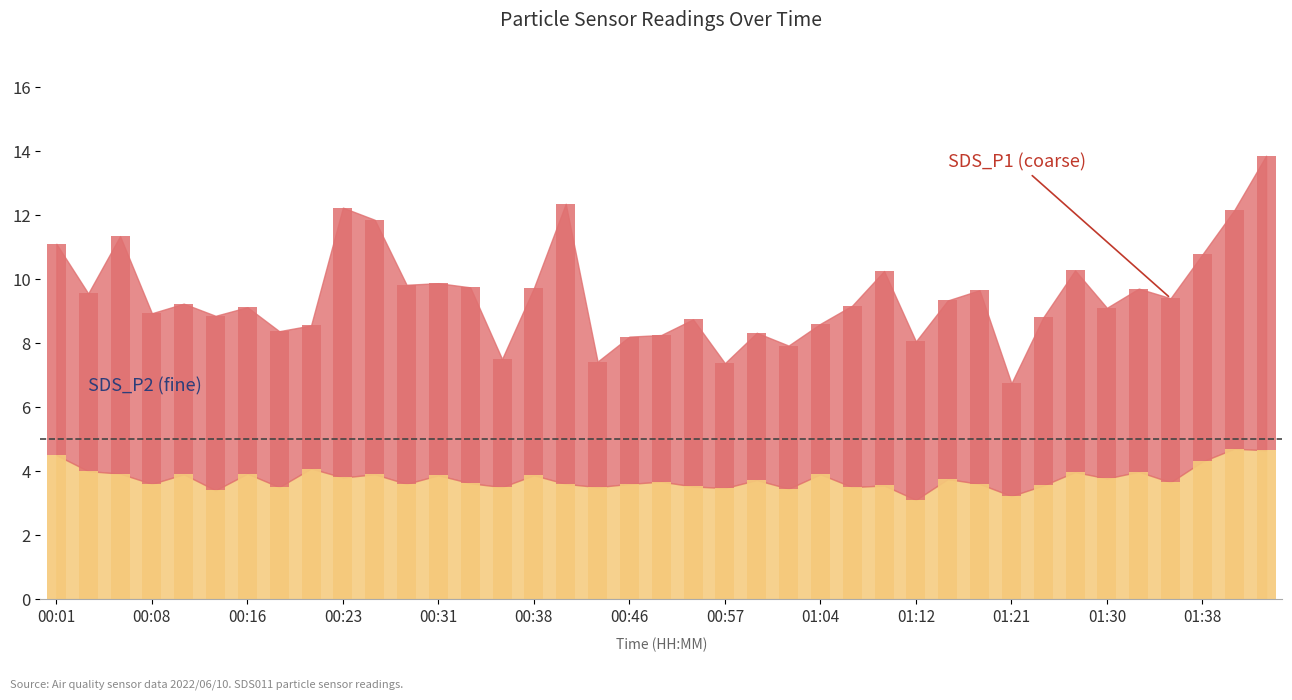

Reading left to right, list all the values displayed in this chart.

SDS_P1: 6.6	5.6	7.4	5.3	5.3	5.4	5.2	4.9	4.5	8.4	7.9	6.2	6.0	6.1	4.0	5.8	8.8	3.9	4.6	4.6	5.2	3.9	4.6	4.5	4.7	5.7	6.7	4.9	5.6	6.1	3.5	5.2	6.3	5.3	5.7	5.8	6.5	7.4	9.2
SDS_P2: 4.5	4.0	3.9	3.6	3.9	3.4	3.9	3.5	4.1	3.8	3.9	3.6	3.9	3.6	3.5	3.9	3.6	3.5	3.6	3.7	3.5	3.5	3.7	3.5	3.9	3.5	3.5	3.1	3.8	3.6	3.2	3.5	4.0	3.8	4.0	3.6	4.3	4.7	4.7